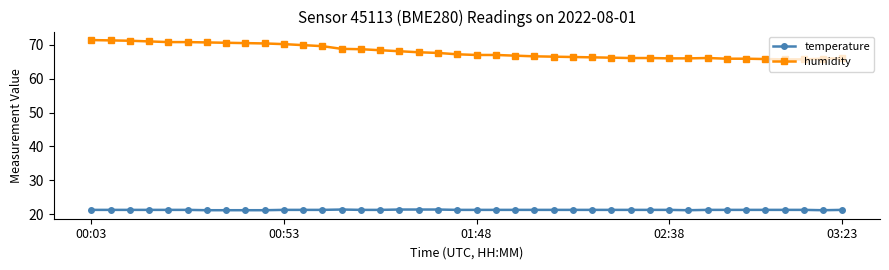

True or false: humidity and temperature cross at least once.

False